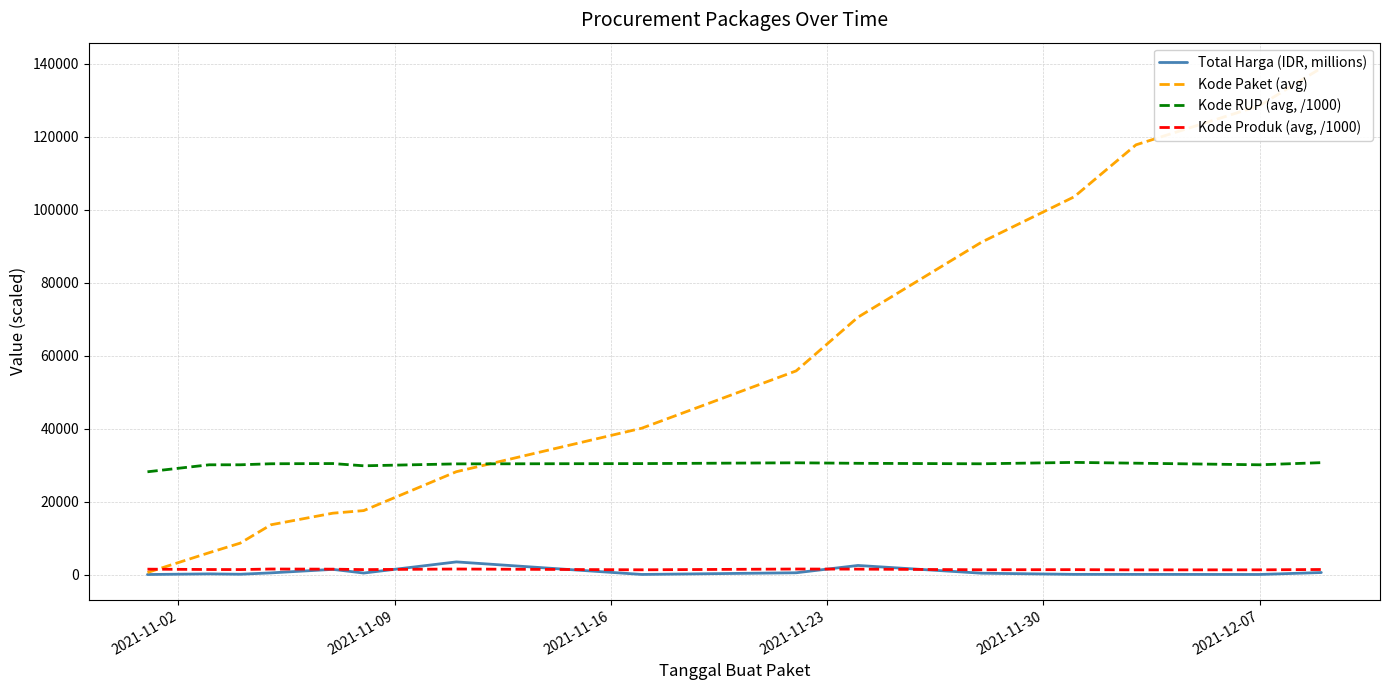

Which series has the widest spread of values?

Kode Paket (avg)